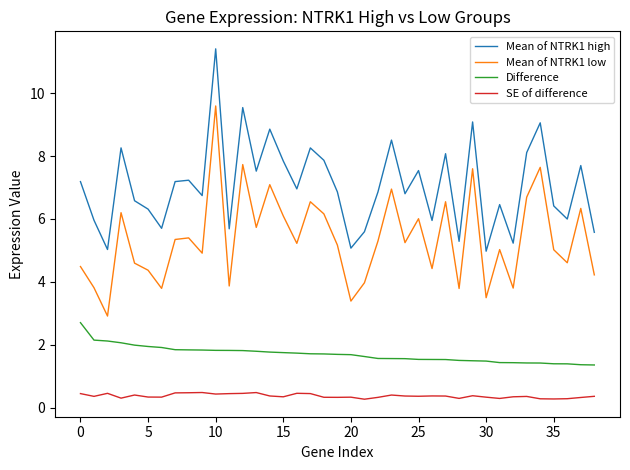

At how many categories does at least one series exceed 4?

39